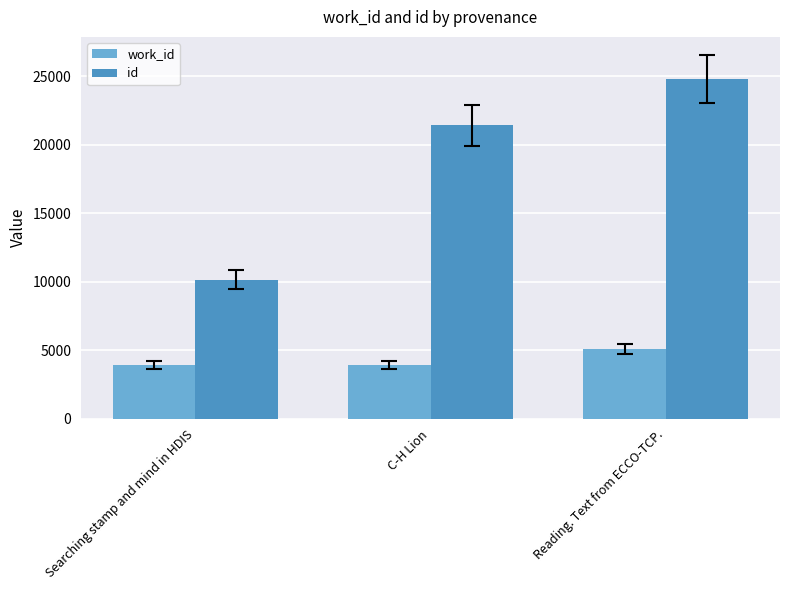

What is the sum of the id values at C-H Lion and Searching stamp and mind in HDIS?

31592